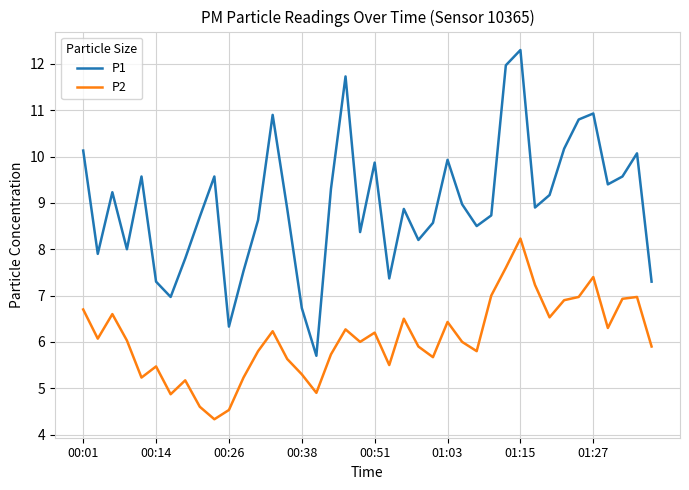

What is the greatest value displayed?

12.3